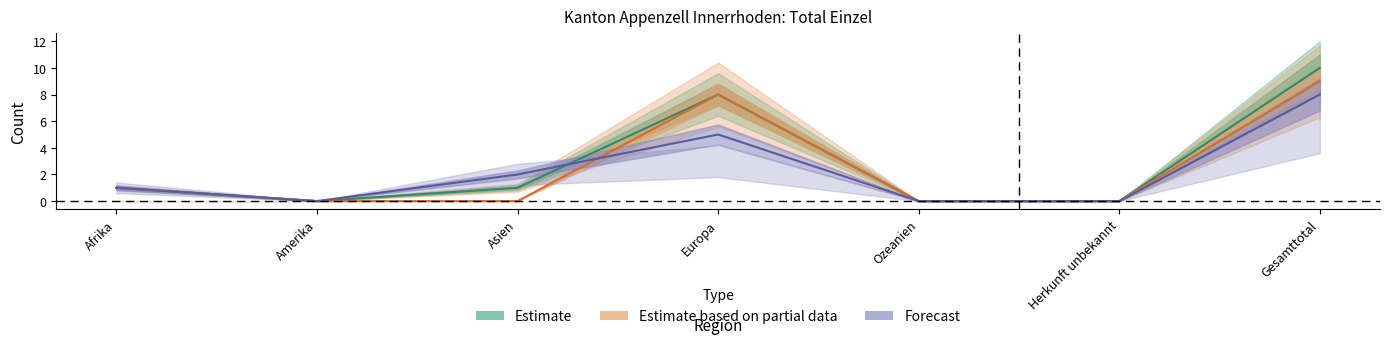

Which category has the lowest value in the Gesuche Rueckkehrhilfe series?

Amerika